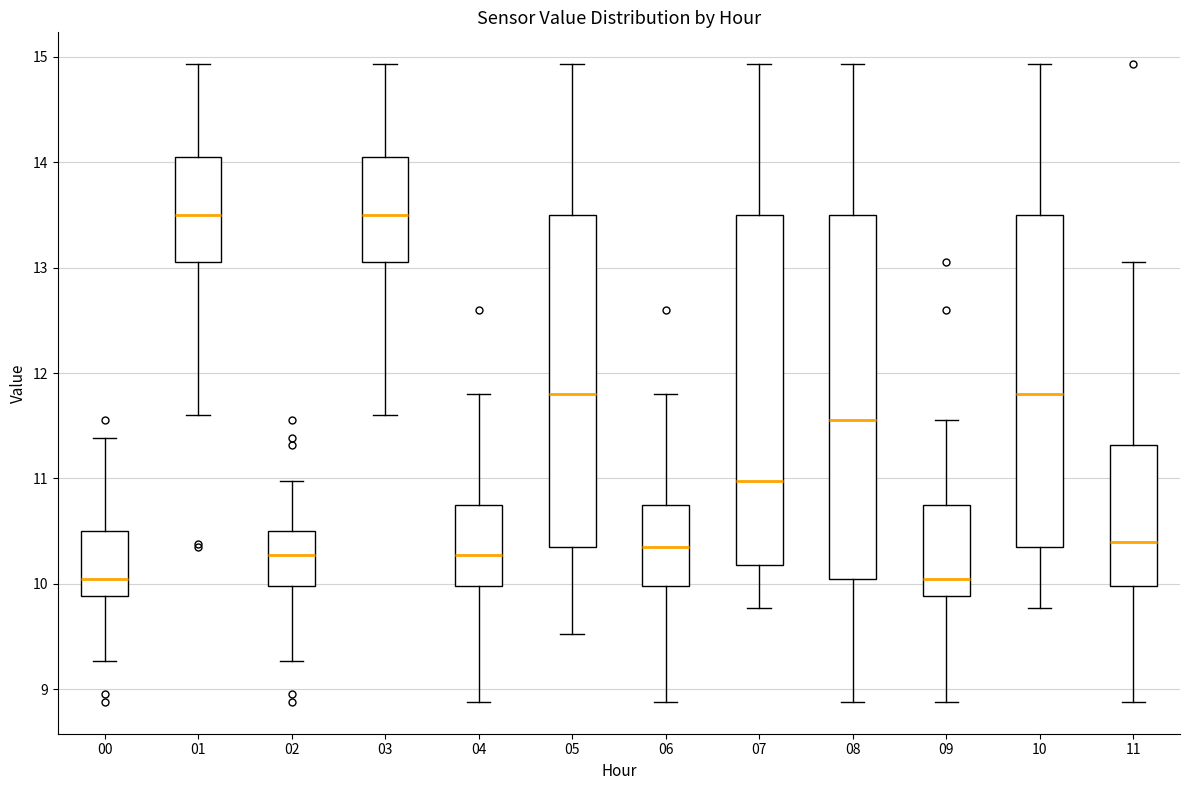

Reading left to right, read every box against the y-axis: the position of its median line, the range the box covers, and the ends of its whiskers. The values are not printed on the chart, so give them approximately, as read against the axis.

00: median 10.1, box 9.9 to 10.5, whiskers 9.3 to 11.4
01: median 13.5, box 13.1 to 14.1, whiskers 11.6 to 14.9
02: median 10.3, box 10.0 to 10.5, whiskers 9.3 to 11.0
03: median 13.5, box 13.1 to 14.1, whiskers 11.6 to 14.9
04: median 10.3, box 10.0 to 10.8, whiskers 8.9 to 11.8
05: median 11.8, box 10.4 to 13.5, whiskers 9.5 to 14.9
06: median 10.4, box 10.0 to 10.8, whiskers 8.9 to 11.8
07: median 11.0, box 10.2 to 13.5, whiskers 9.8 to 14.9
08: median 11.6, box 10.1 to 13.5, whiskers 8.9 to 14.9
09: median 10.1, box 9.9 to 10.8, whiskers 8.9 to 11.6
10: median 11.8, box 10.4 to 13.5, whiskers 9.8 to 14.9
11: median 10.4, box 10.0 to 11.3, whiskers 8.9 to 13.1